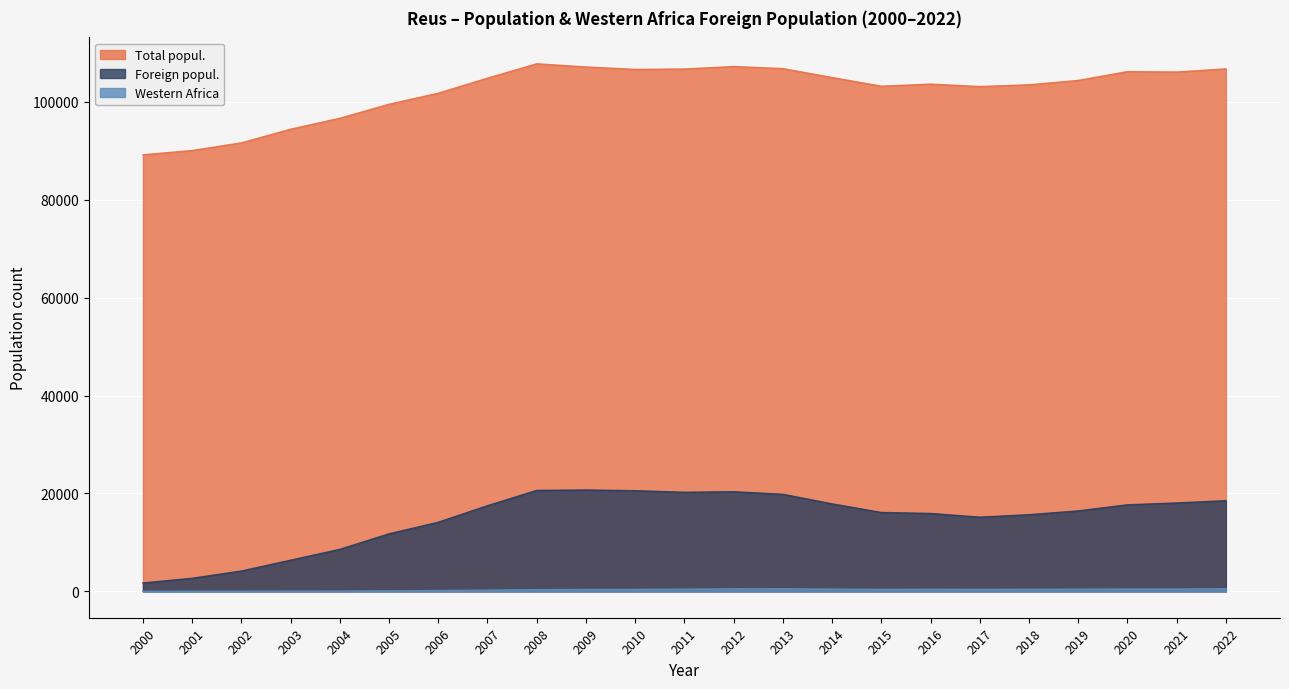

At which label does Western Africa reach its peak?

2022